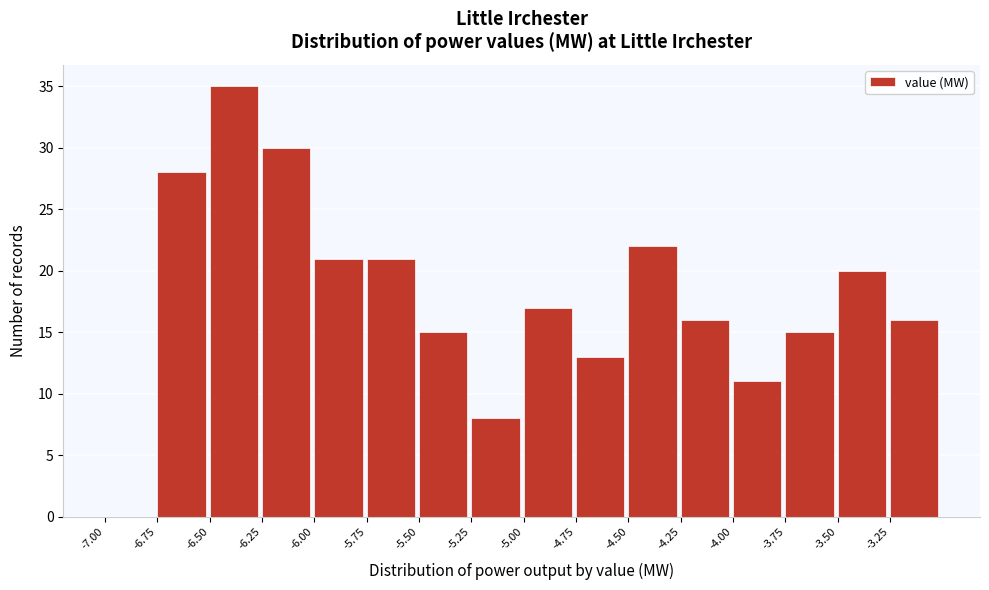

Reading left to right, list every bar in this chart as the range it spans on the x-axis followed by its height. The values are not printed on the chart, so give them approximately, as read against the axis.

-7.00 to -6.75: 0
-6.75 to -6.50: 28
-6.50 to -6.25: 35
-6.25 to -6.00: 30
-6.00 to -5.75: 21
-5.75 to -5.50: 21
-5.50 to -5.25: 15
-5.25 to -5.00: 8
-5.00 to -4.75: 17
-4.75 to -4.50: 13
-4.50 to -4.25: 22
-4.25 to -4.00: 16
-4.00 to -3.75: 11
-3.75 to -3.50: 15
-3.50 to -3.25: 20
-3.25 to -3.00: 16